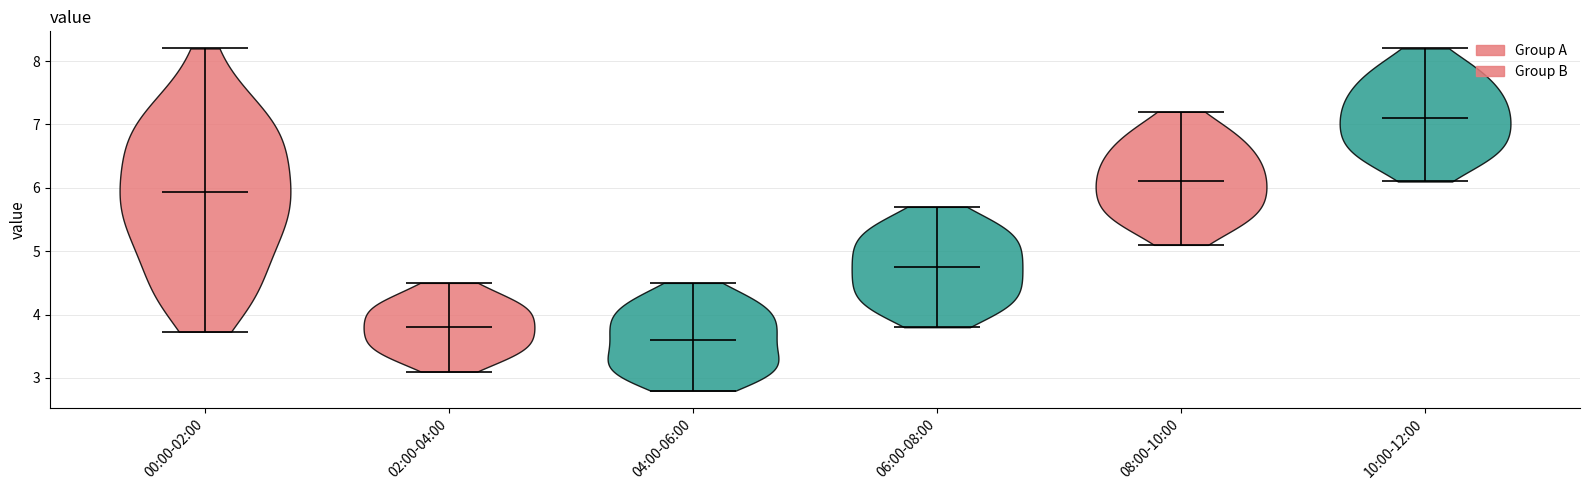

Reading left to right, read every violin against the y-axis: where its median line is, and the lowest and highest points it reaches. The values are not printed on the chart, so give them approximately, as read against the axis.

00:00-02:00: median line 5.9, lowest point 3.7, highest point 8.2
02:00-04:00: median line 3.8, lowest point 3.1, highest point 4.5
04:00-06:00: median line 3.6, lowest point 2.8, highest point 4.5
06:00-08:00: median line 4.8, lowest point 3.8, highest point 5.7
08:00-10:00: median line 6.1, lowest point 5.1, highest point 7.2
10:00-12:00: median line 7.1, lowest point 6.1, highest point 8.2